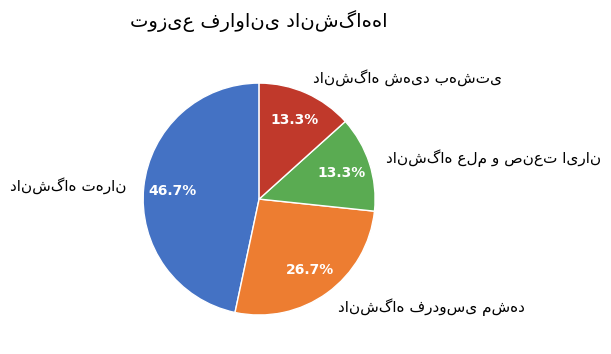

Is there any slice that represents more than half of the pie?

No